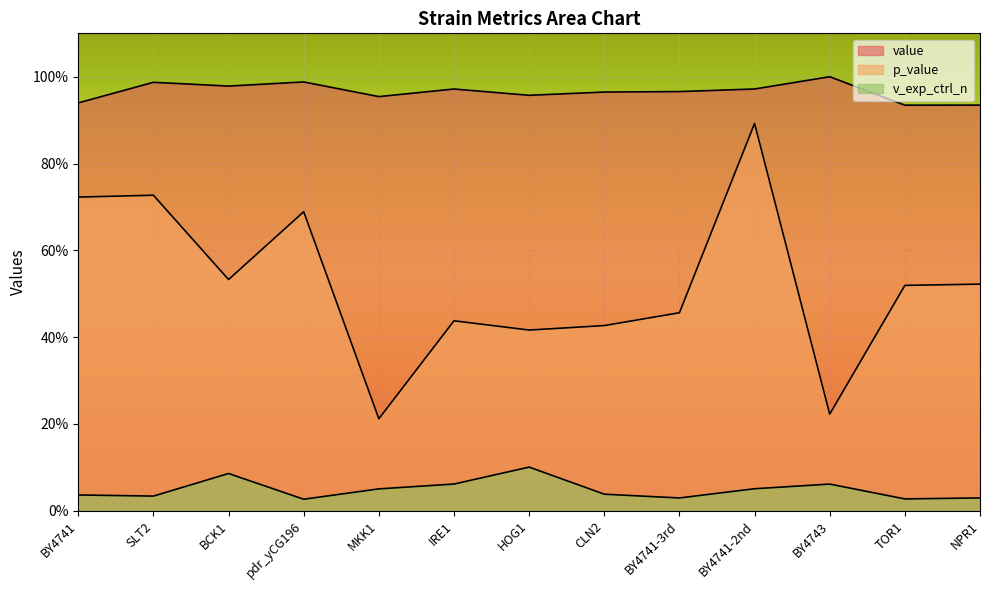

What is the difference between the p_value values at NPR1 and pdr_yCG196?

0.2